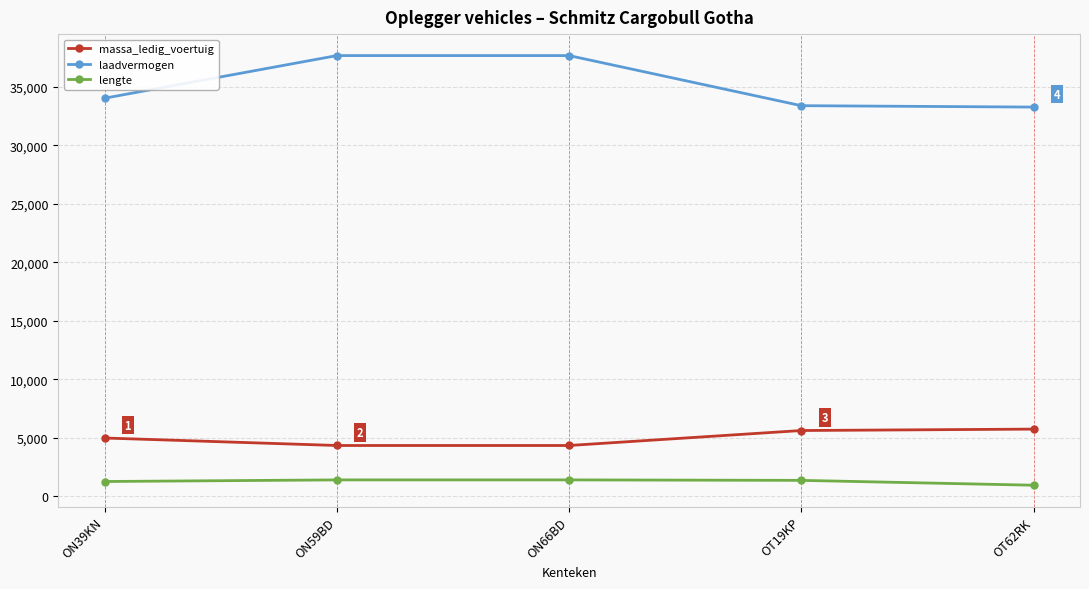

What is the total value across all series at OT62RK?

39945